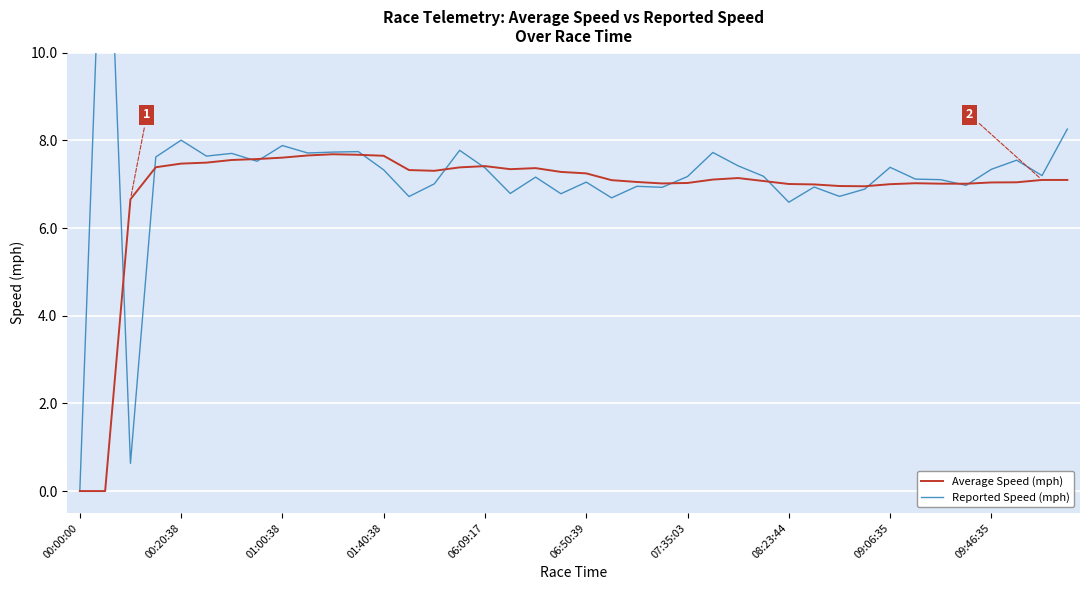

What is the maximum value for Average Speed (mph)?

7.7